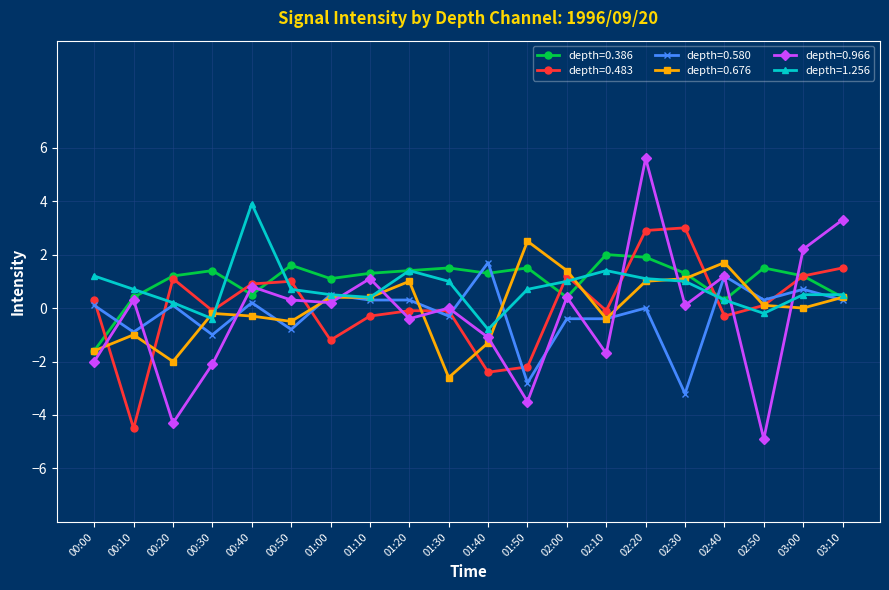

What is the smallest value displayed?

-4.9